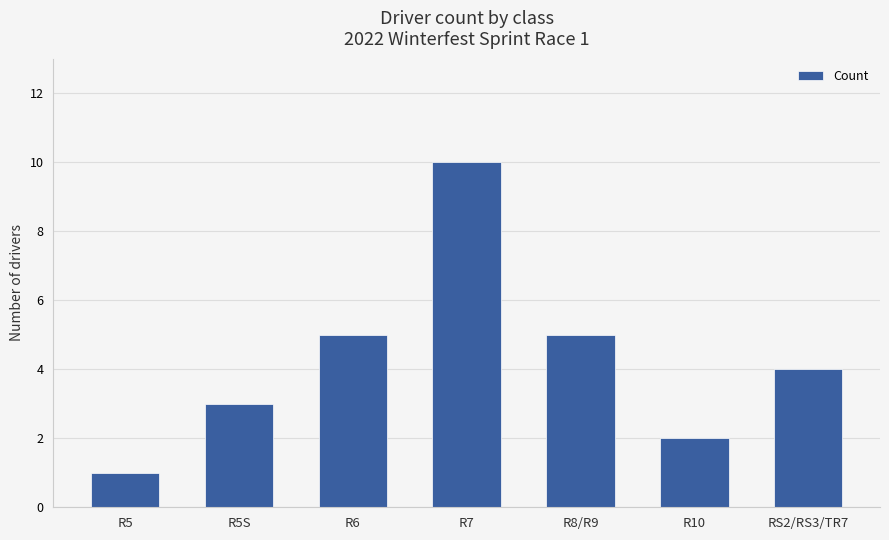

Approximately how many times larger is the value at R6 compared to R8/R9?

1.0